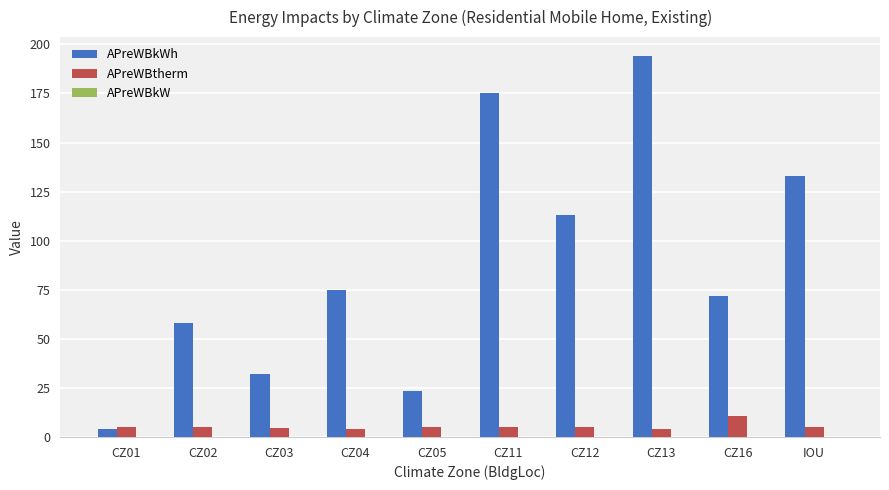

Is it true that APreWBtherm equals 4.0 at CZ13?

True